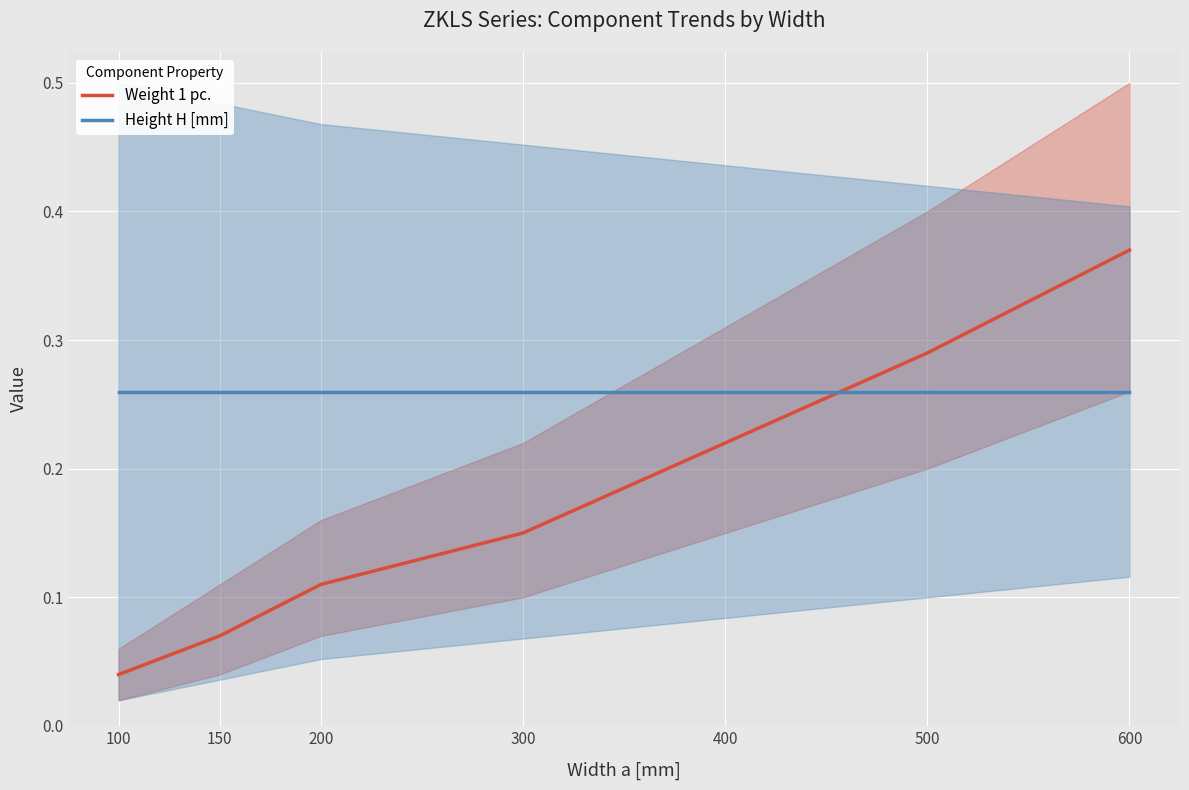

Which series has the widest spread of values?

Weight 1 pc.